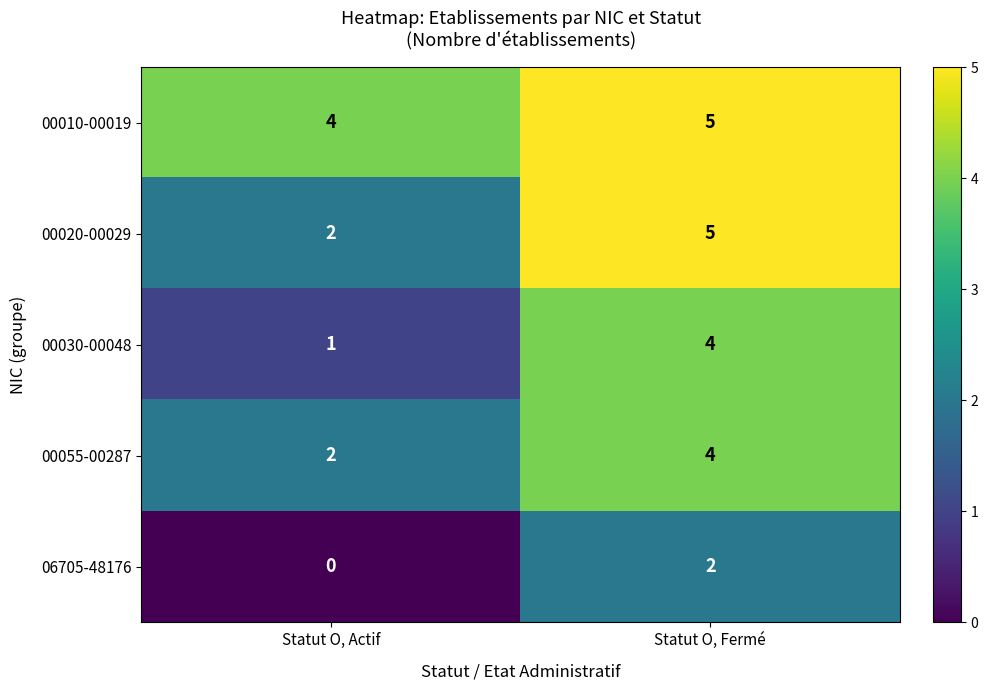

What is the sum of all 00020-00029 values?

7